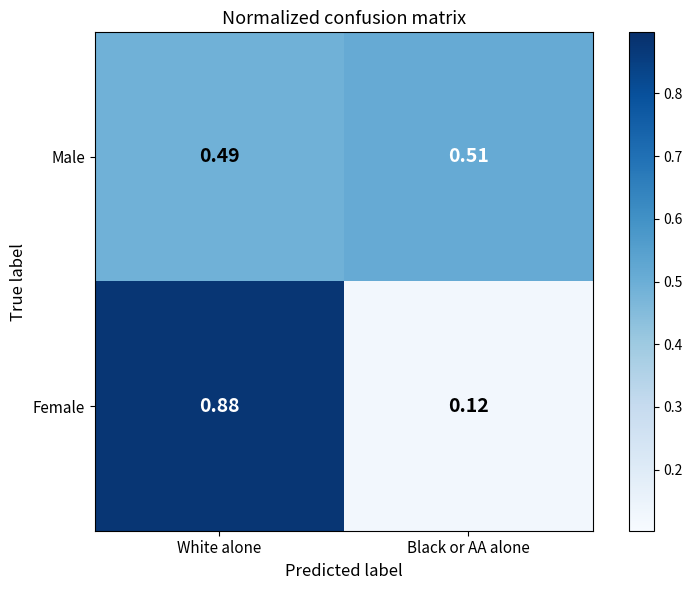

At which label does Male reach its peak?

Black or AA alone